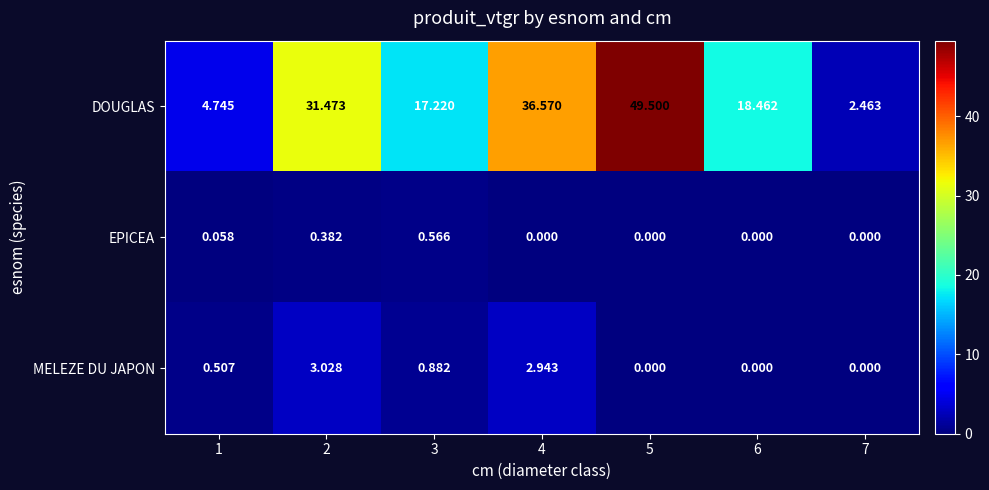

List the series in order of their peak value, lowest first.

EPICEA, MELEZE DU JAPON, DOUGLAS